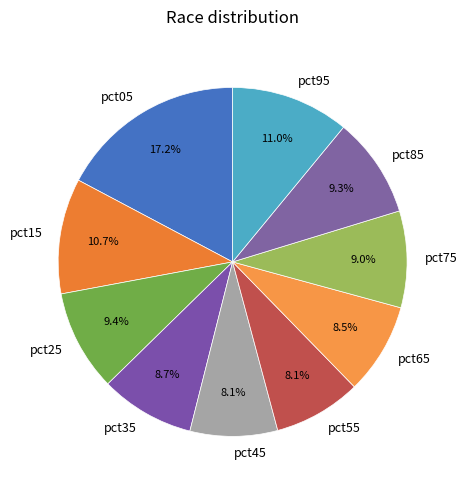

How many segments does this pie chart have?

10